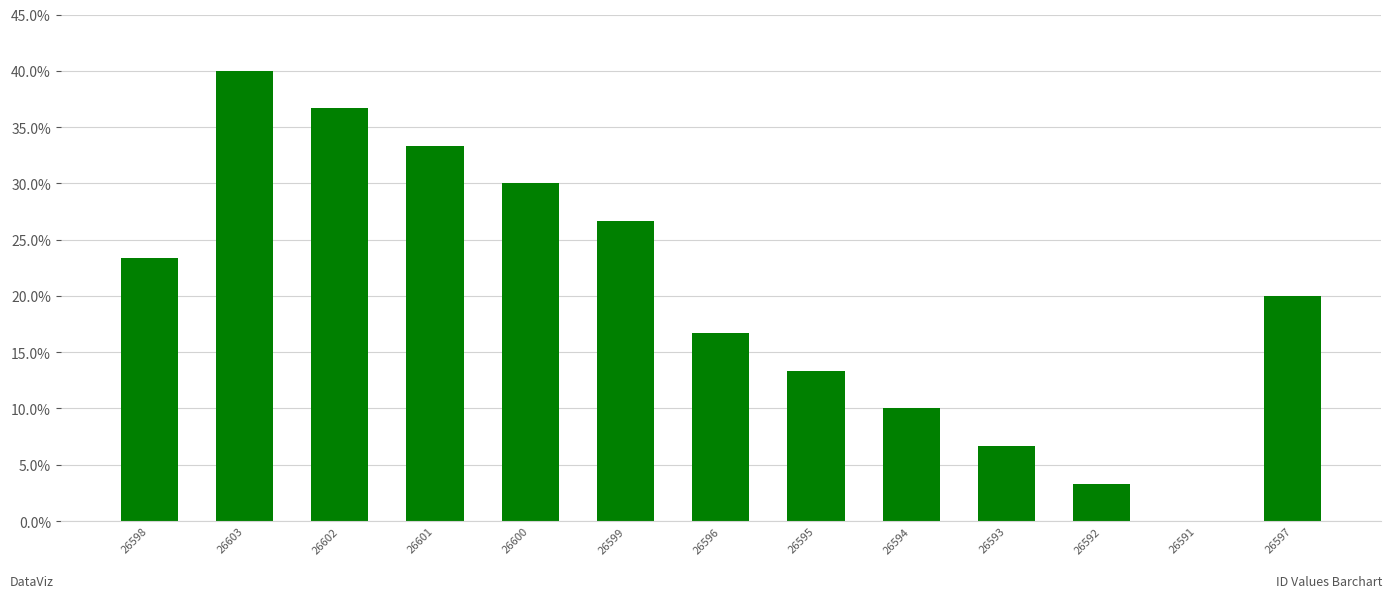

What is the change in value from 26603 to 26599?

-13.3